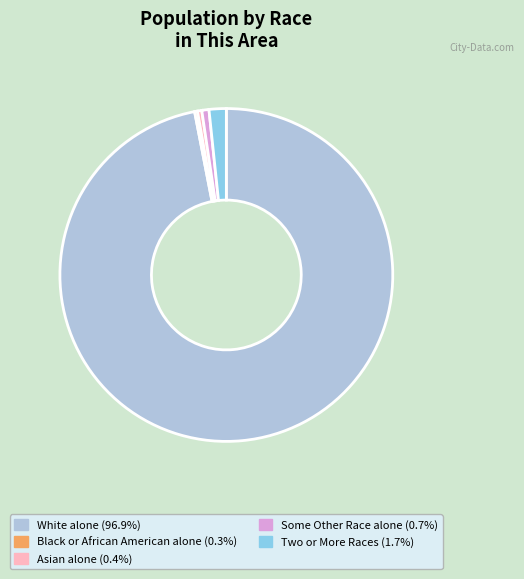

Does any single category account for the majority?

Yes